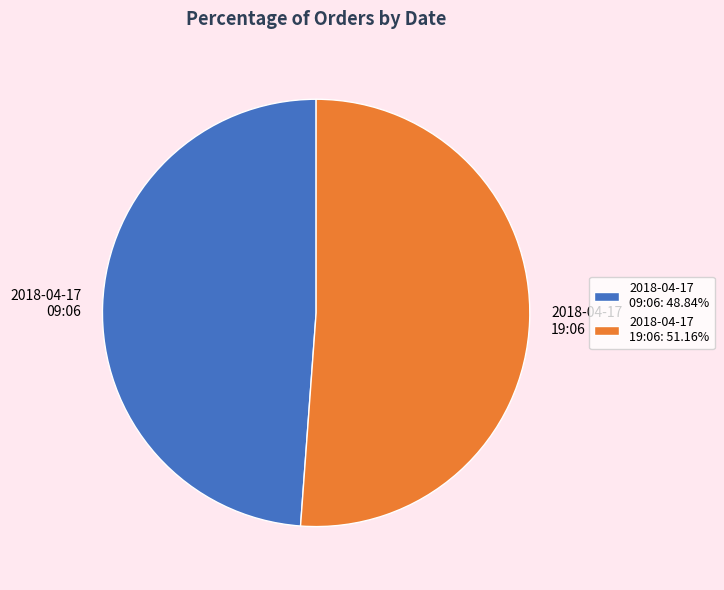

Does any single category account for the majority?

Yes